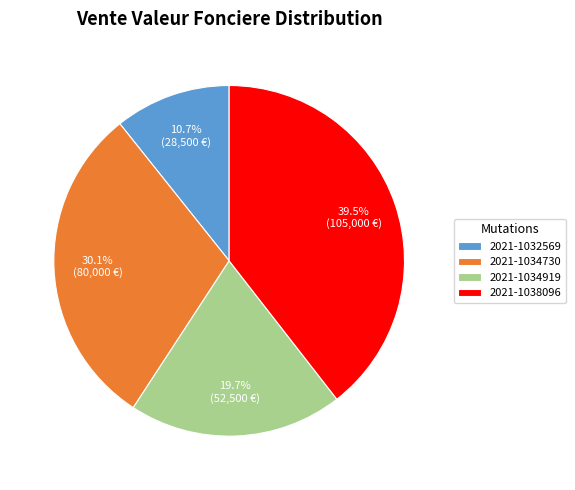

To the nearest percent, what percentage of the pie is 2021-1034919?

20%